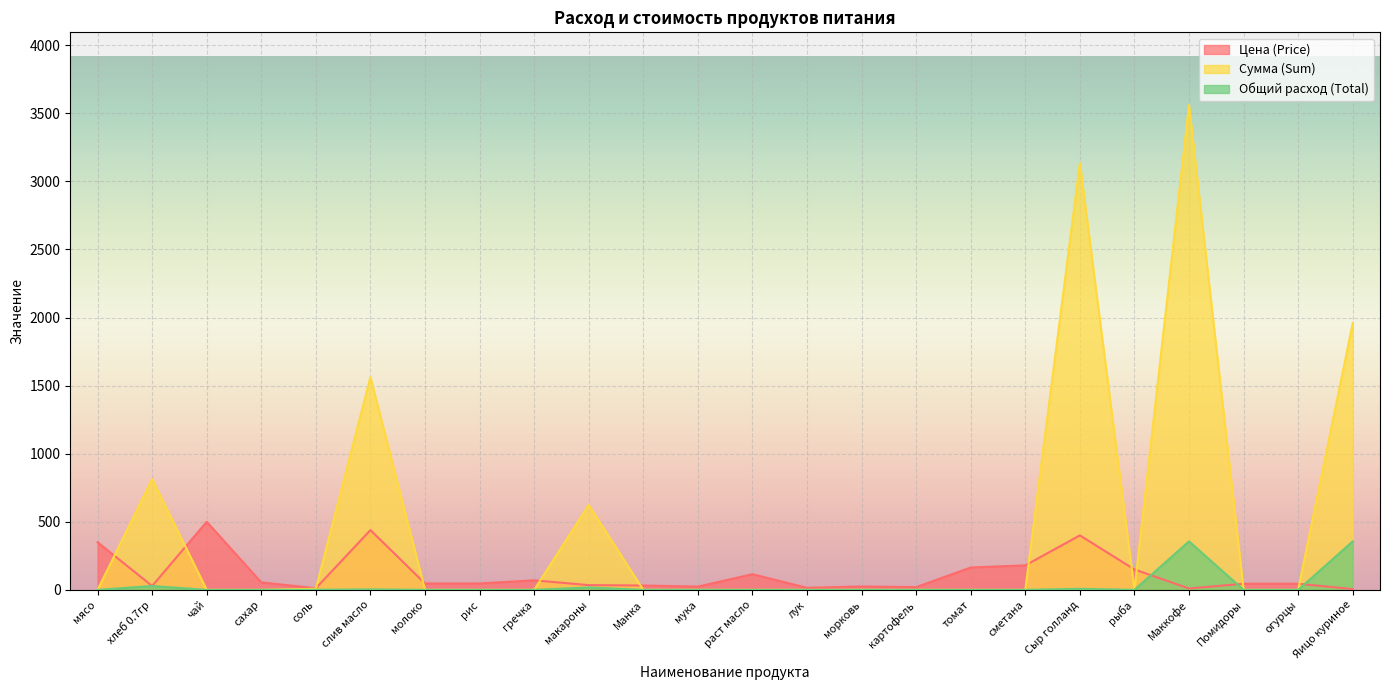

What value does the Общий расход (Total) series have at соль?

0.7